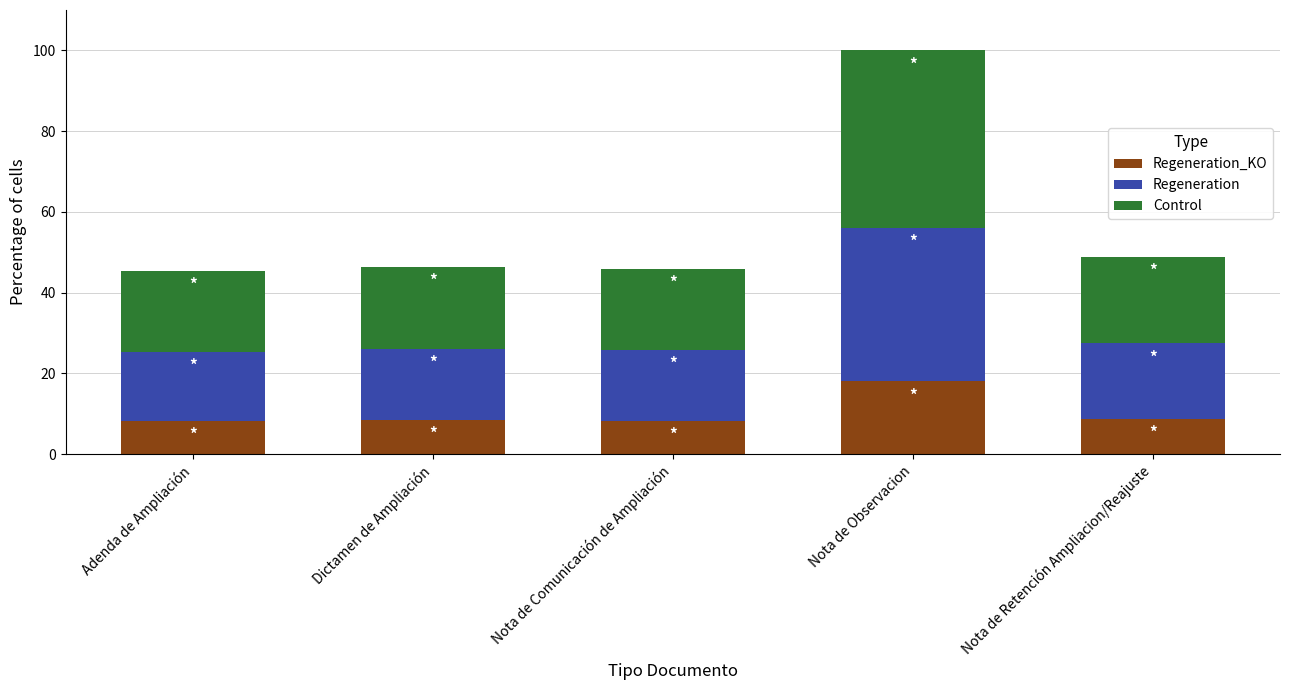

What is the total value across all series at Nota de Retención Ampliacion/Reajuste?

48.9